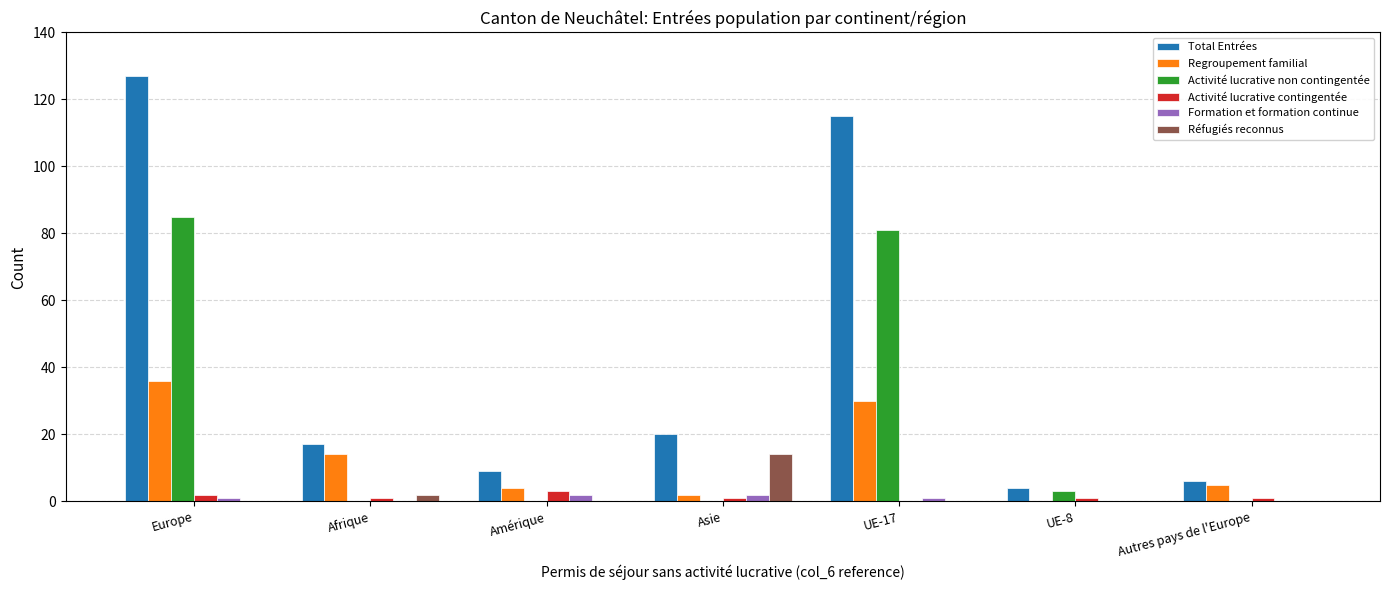

Does the chart contain stacked bars?

No